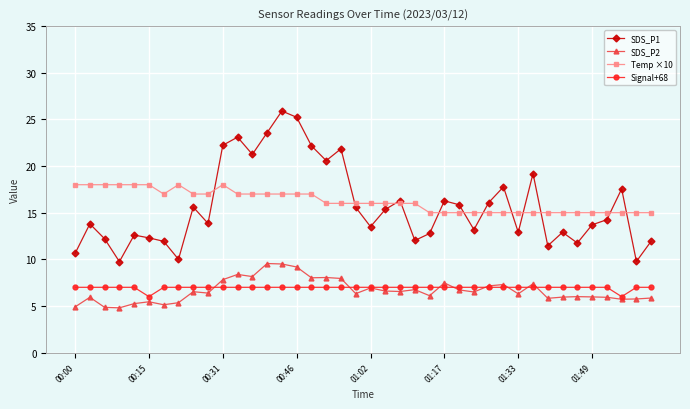

True or false: SDS_P1 has more than 1 points higher than both neighbors.

True